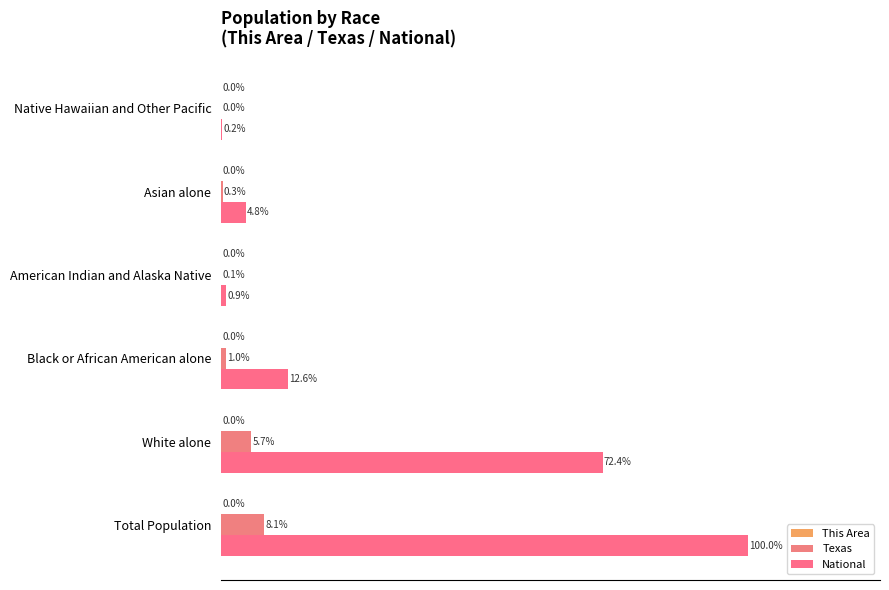

What is the difference between the maximum and second lowest values in the National series?

99.1